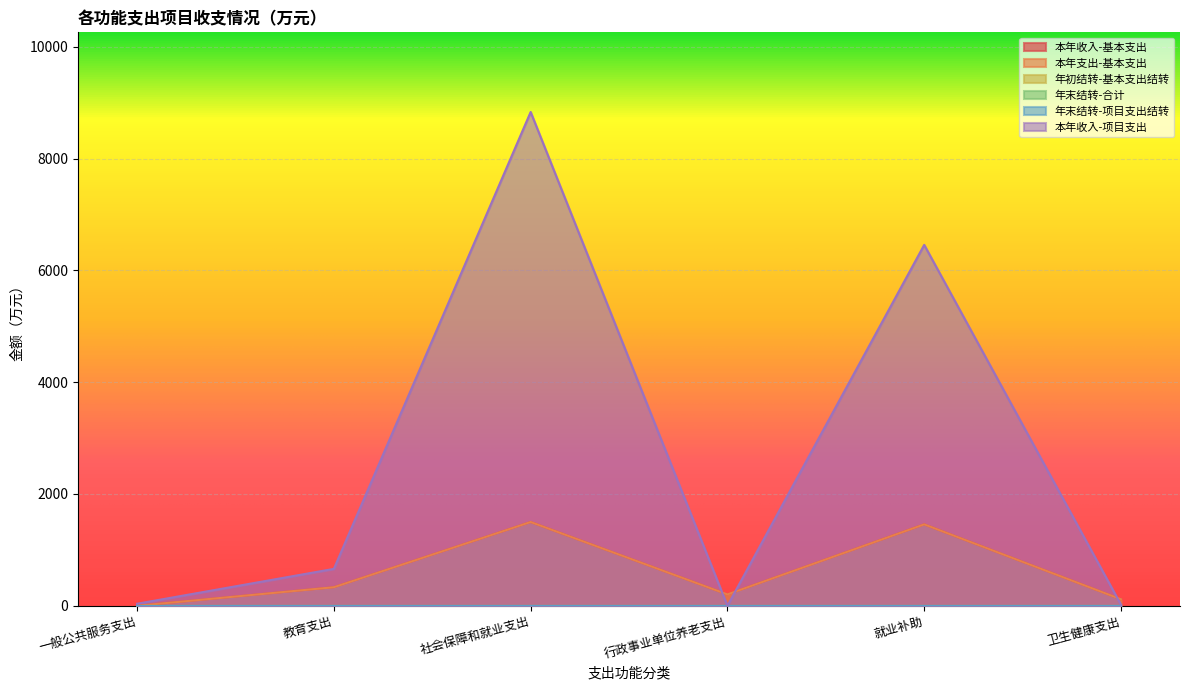

What is the difference between the highest and lowest values at 一般公共服务支出?

36.8